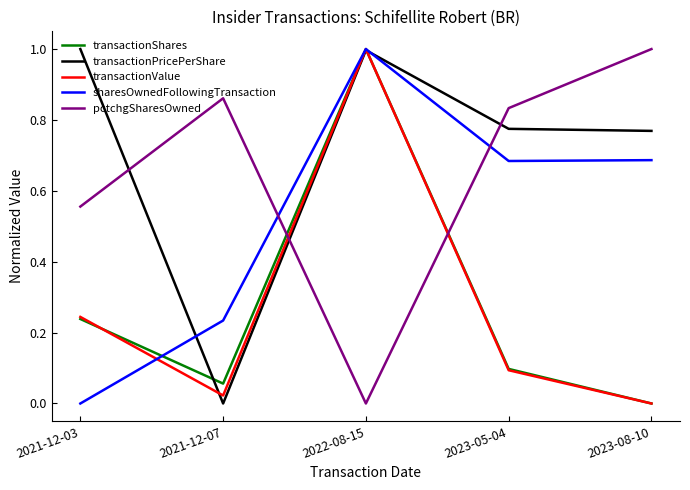

Between 2021-12-03 and 2021-12-07, which series saw the biggest shift?

transactionPricePerShare